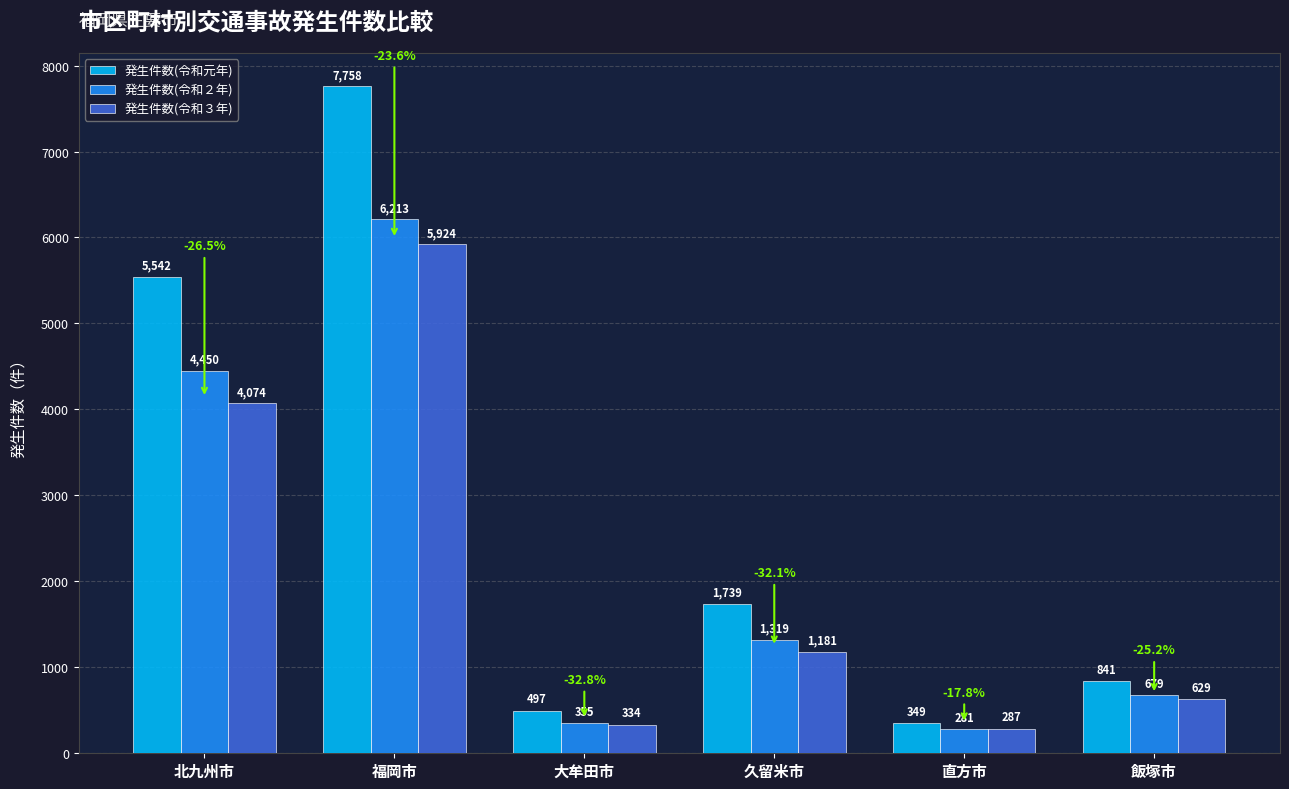

What is the highest value of the 発生件数(令和３年) series?

5924